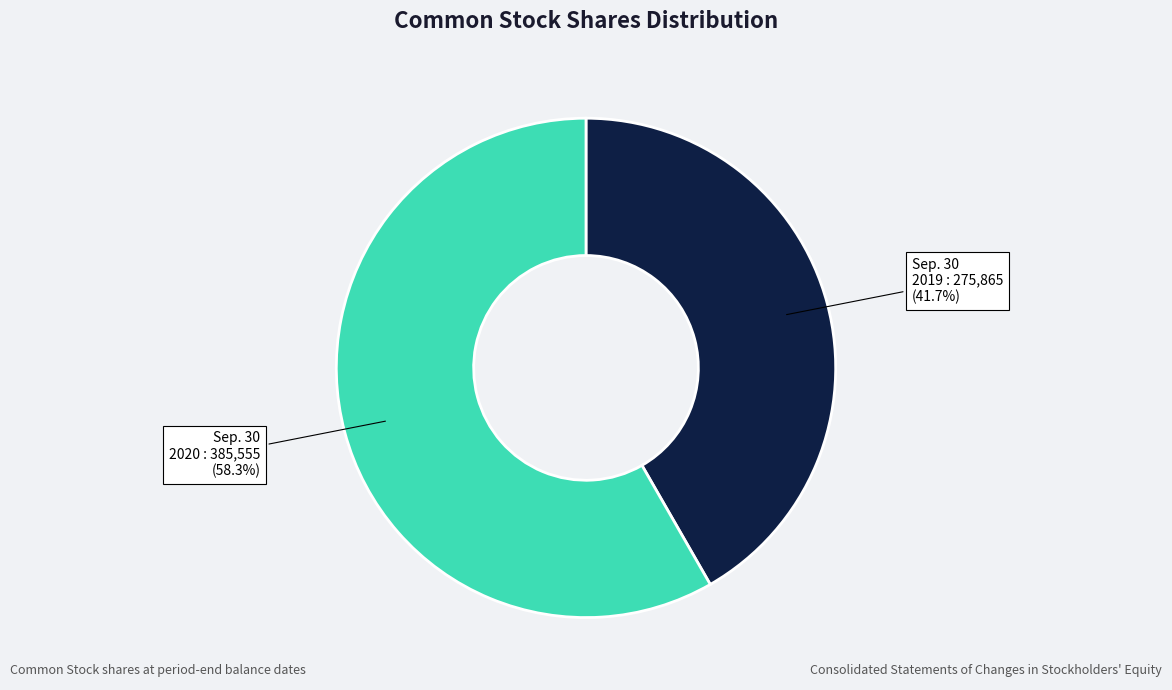

Does any single category account for the majority?

Yes